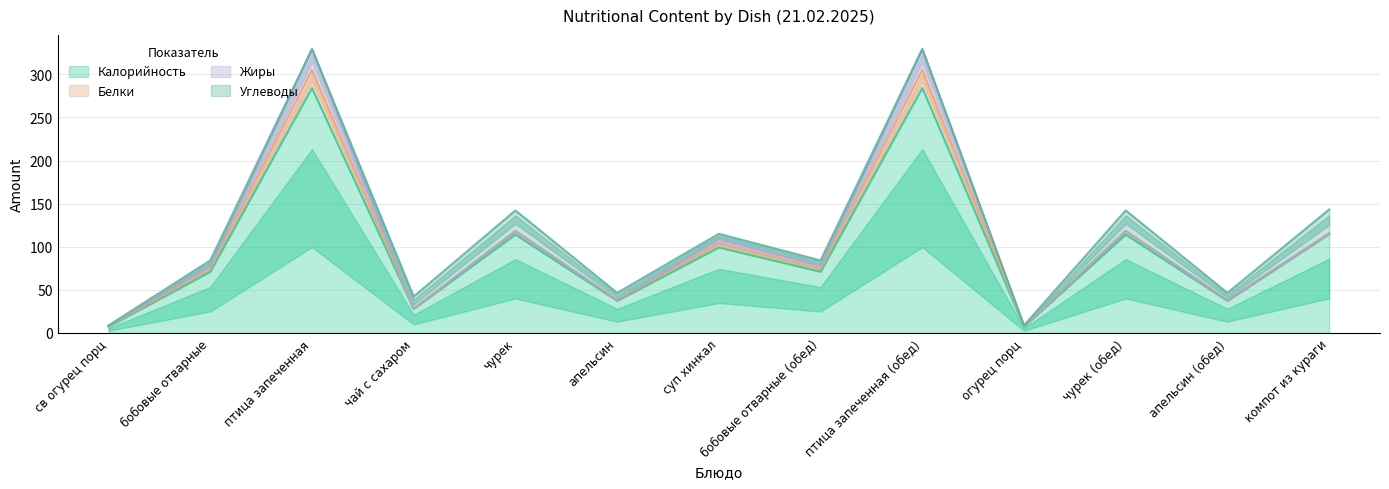

Count the number of data series in this chart.

4